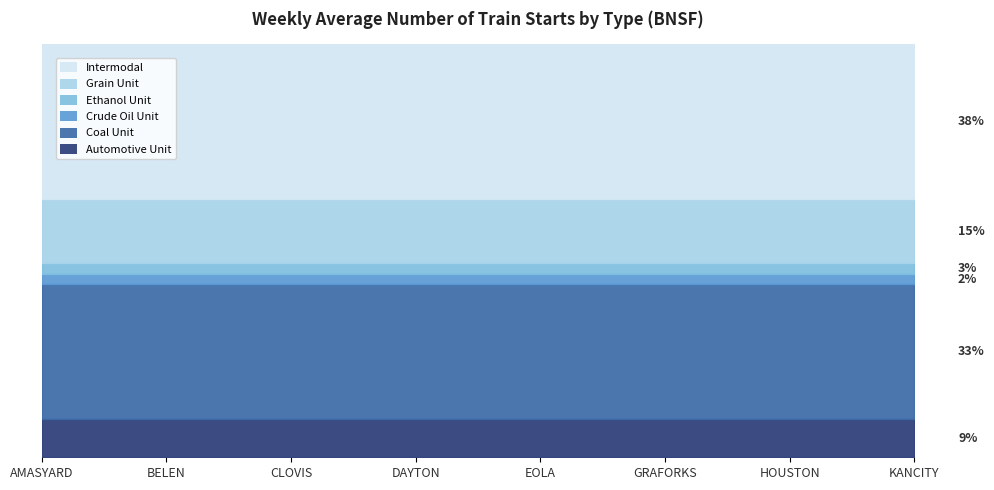

What are all the series names shown in the legend?

Automotive Unit, Coal Unit, Crude Oil Unit, Ethanol Unit, Grain Unit, Intermodal